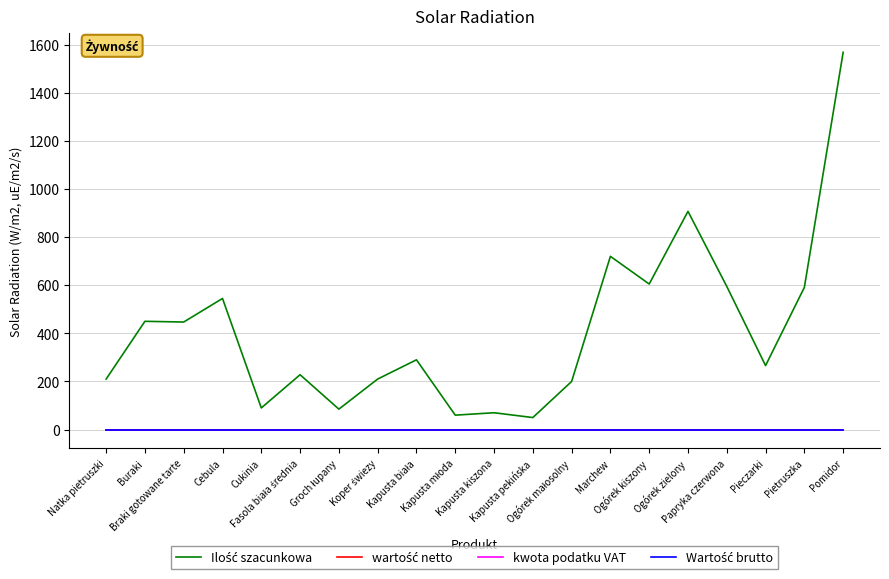

Does the chart display data point markers on the line(s)?

No